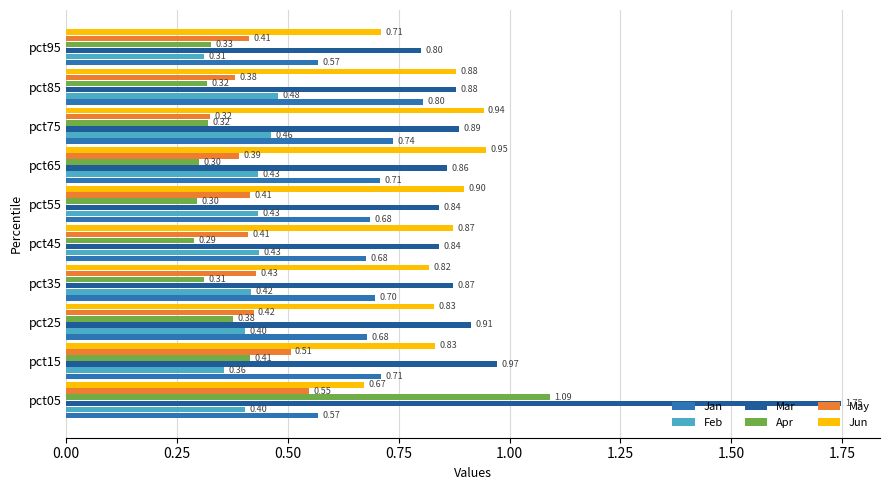

What is the average value of the May series?

0.4